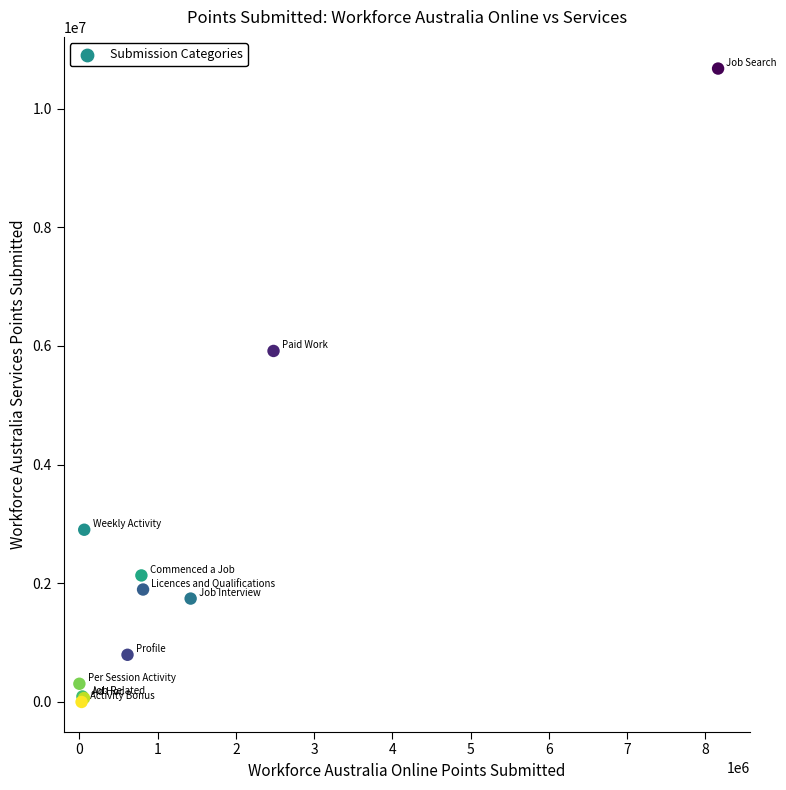

What Y value in the scatter plot is closest to 5337040?

5915225